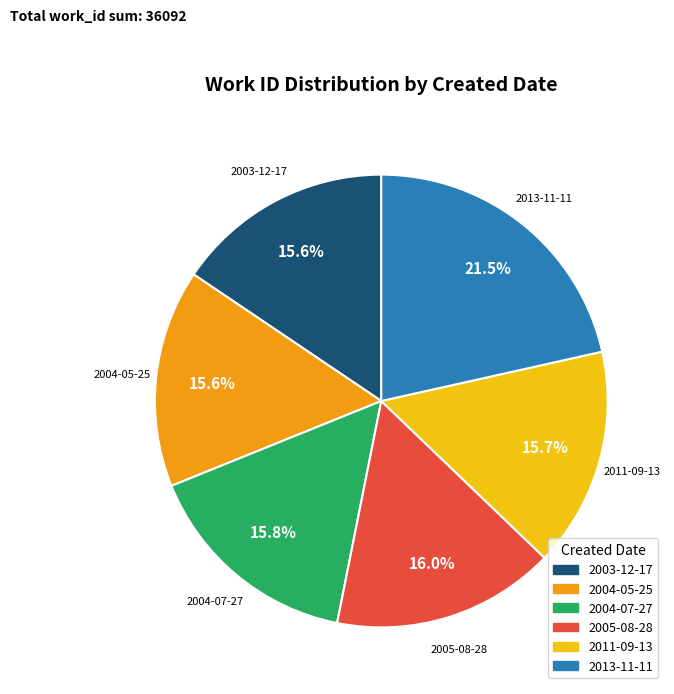

To the nearest percent, what portion does 2005-08-28 represent?

16%